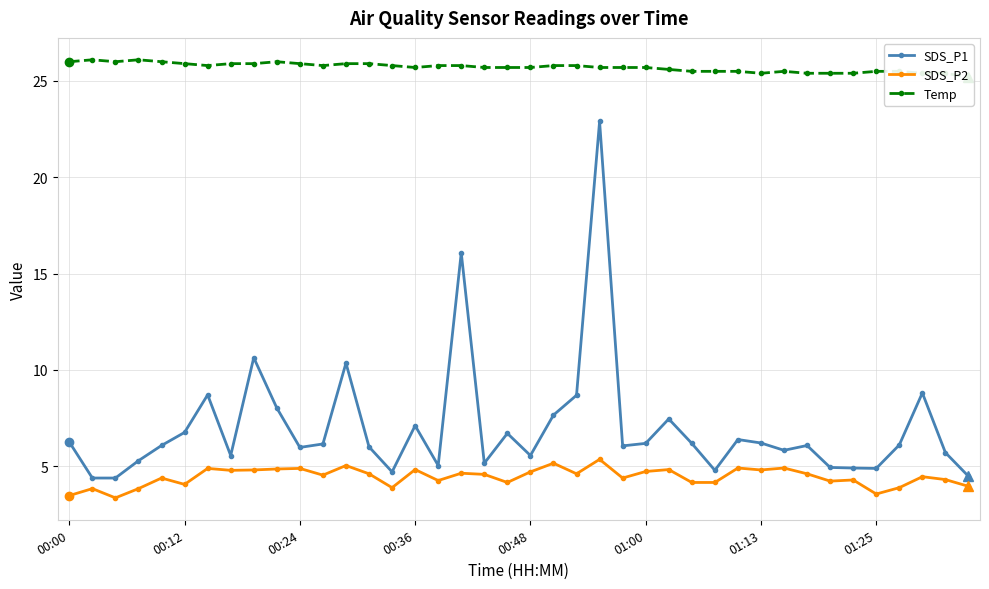

True or false: SDS_P2 has more than 1 interior local peaks.

True